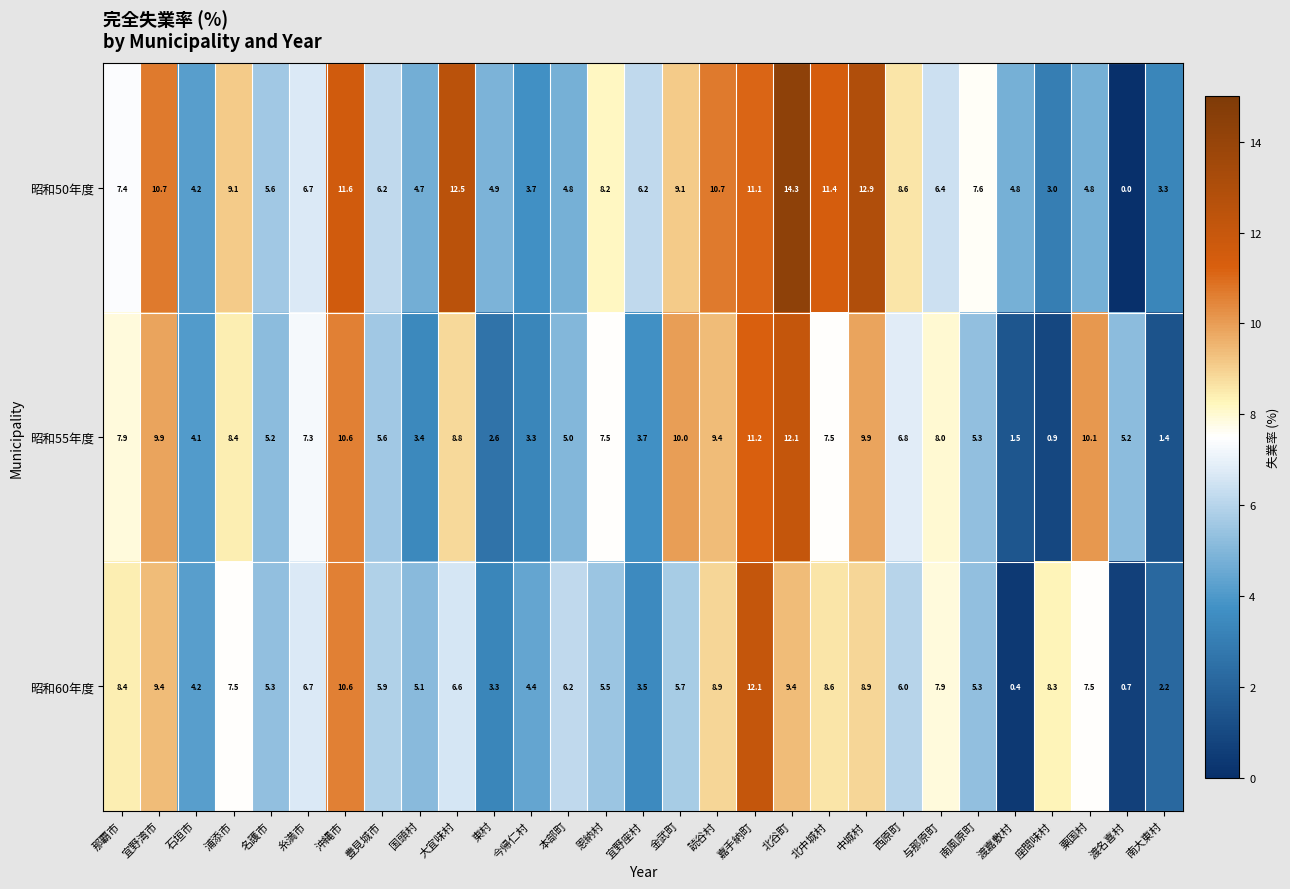

What is the spread (max minus min) of values at 宜野湾市?

1.3